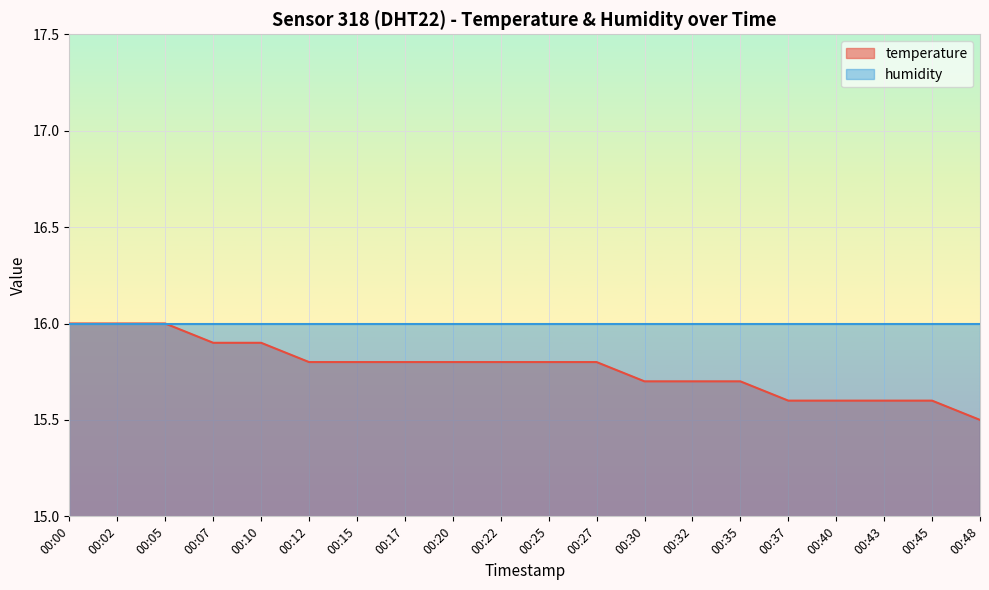

Rank the categories by value from highest to lowest.

00:00, 00:02, 00:05, 00:07, 00:10, 00:12, 00:15, 00:17, 00:20, 00:22, 00:25, 00:27, 00:30, 00:32, 00:35, 00:37, 00:40, 00:43, 00:45, 00:48